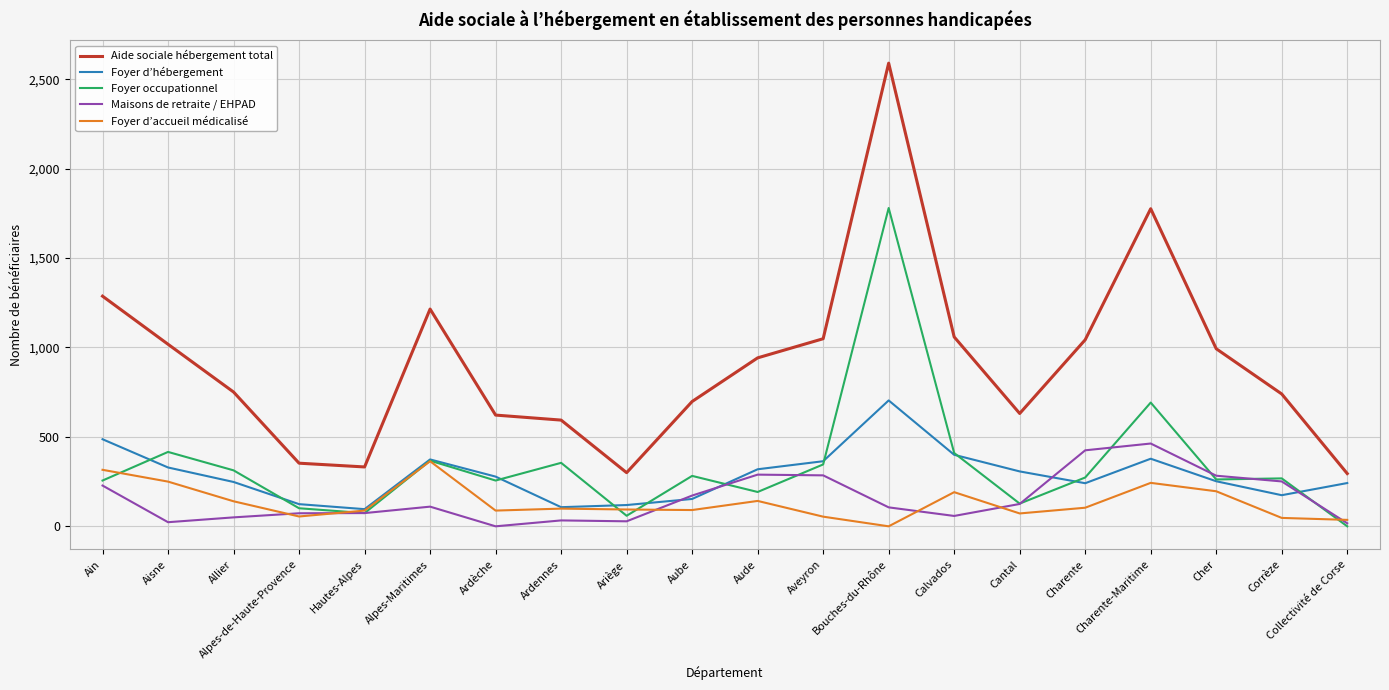

Which category has the highest value in the Aide sociale hébergement total series?

Bouches-du-Rhône